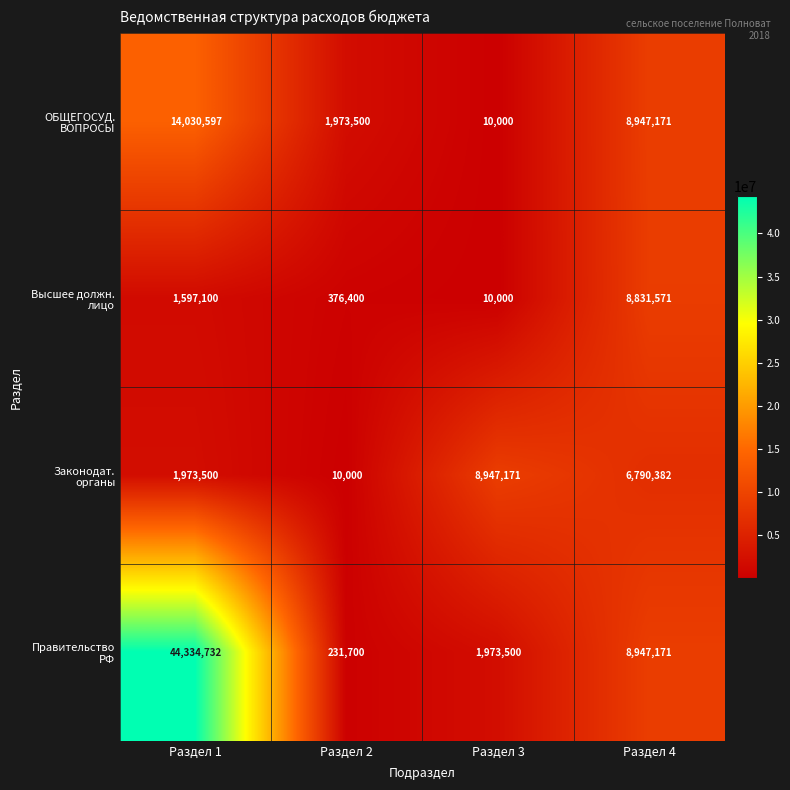

What is the smallest value displayed?

10000